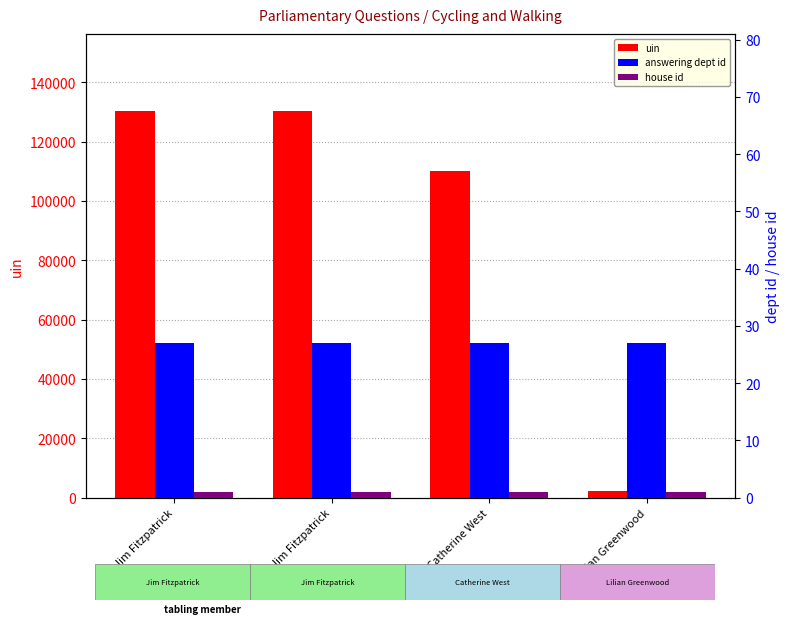

Which series has the largest total across all categories?

uin